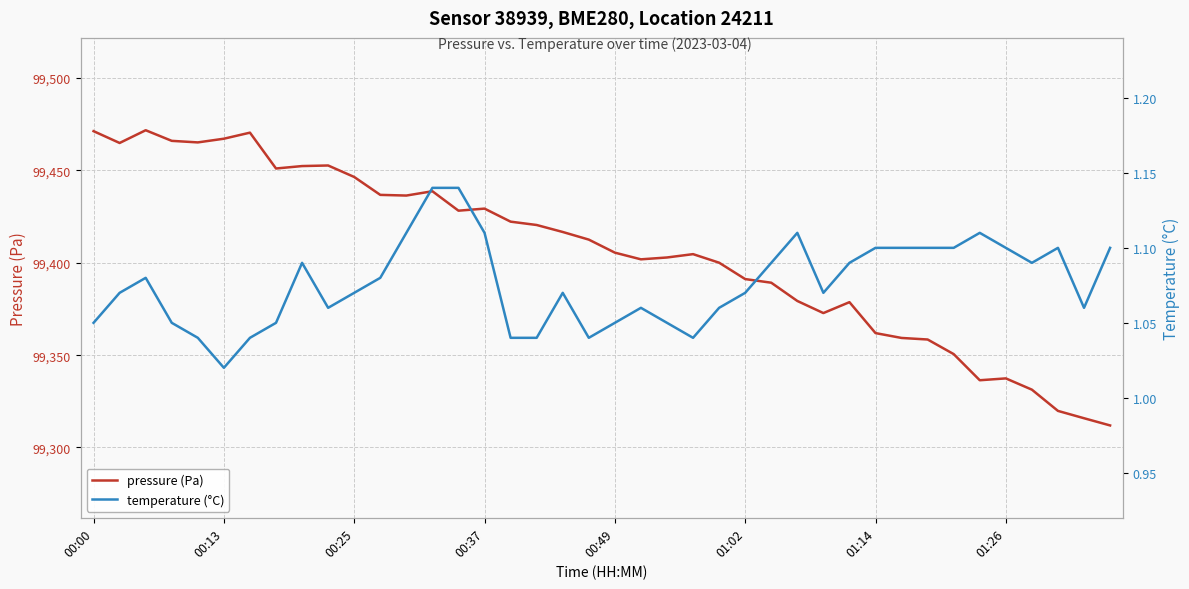

The temperature (°C) series shows 1.7 at 21. True or false?

False